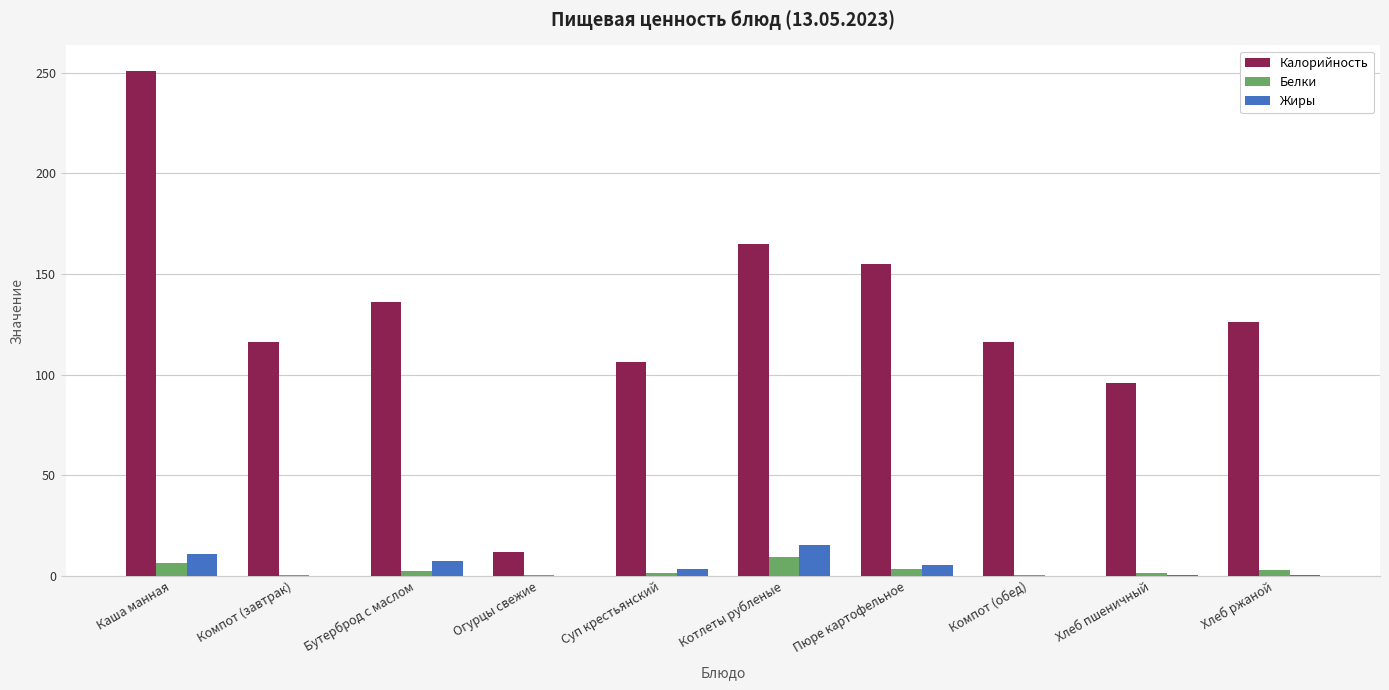

Are the bars grouped side by side (vs. stacked)?

Yes